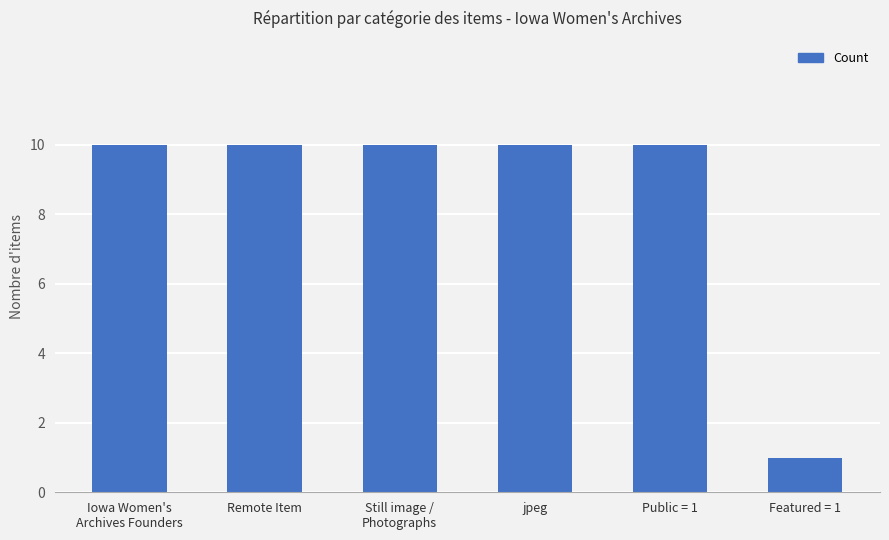

What is the value of the 6th bar from the left?

1